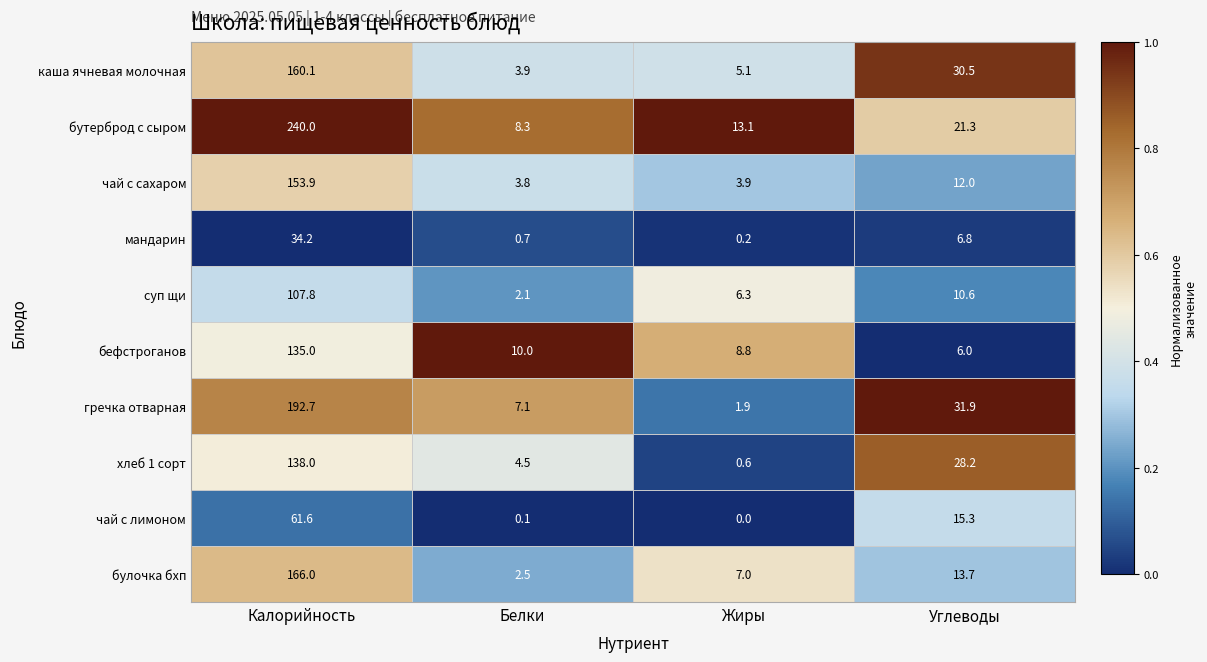

List the series in order of their peak value, highest first.

бутерброд с сыром, гречка отварная, булочка бхп, каша ячневая молочная, чай с сахаром, хлеб 1 сорт, бефстроганов, суп щи, чай с лимоном, мандарин